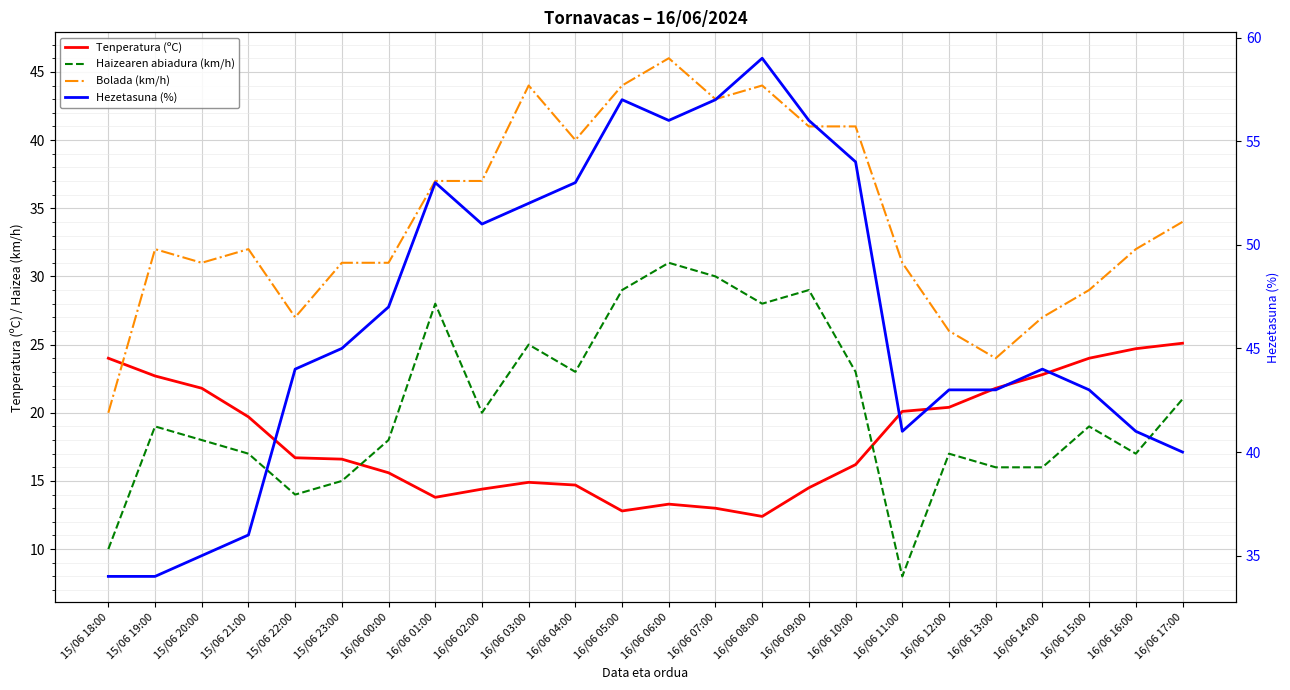

At how many categories does at least one series exceed 43?

14